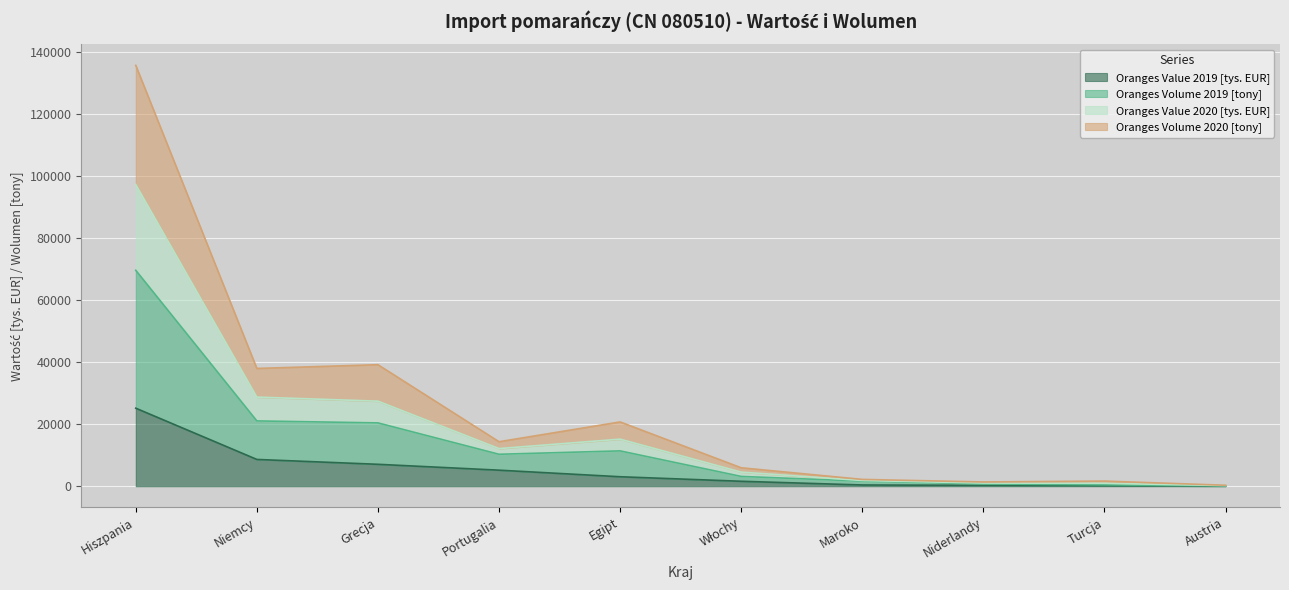

True or false: Oranges Value 2019 [tys. EUR] and Oranges Volume 2020 [tony] intersect in this chart.

False